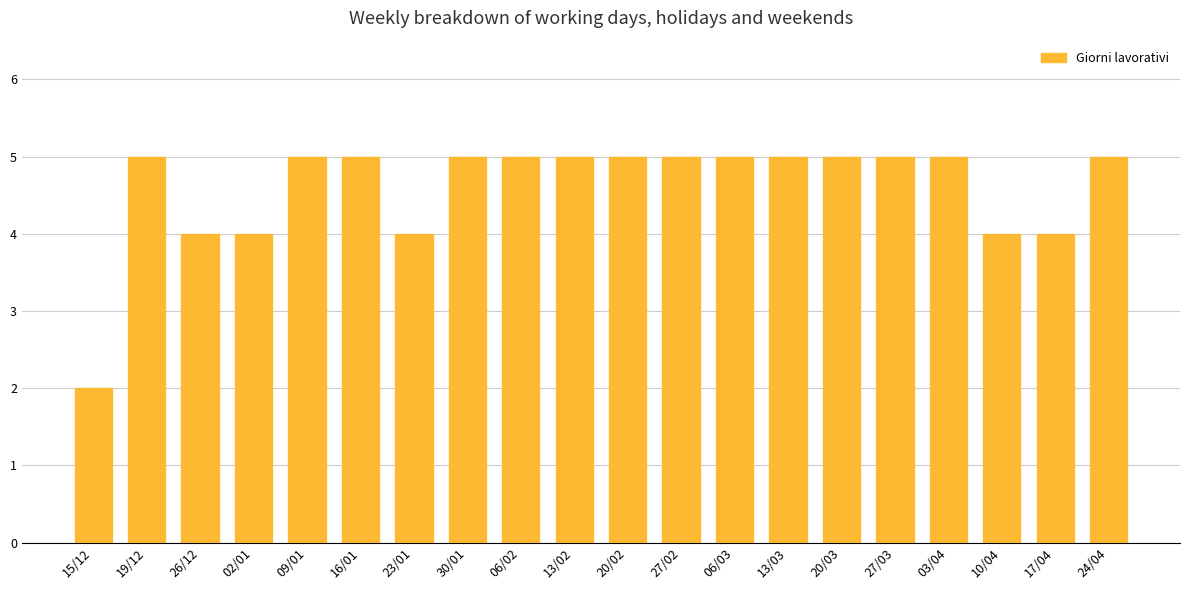

What is the sum of the values at 27/02 and 16/01?

10